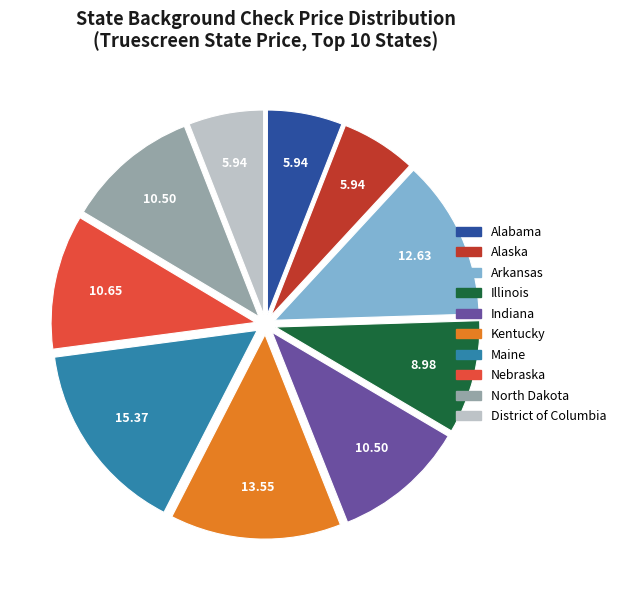

Is there any slice that represents more than half of the pie?

No